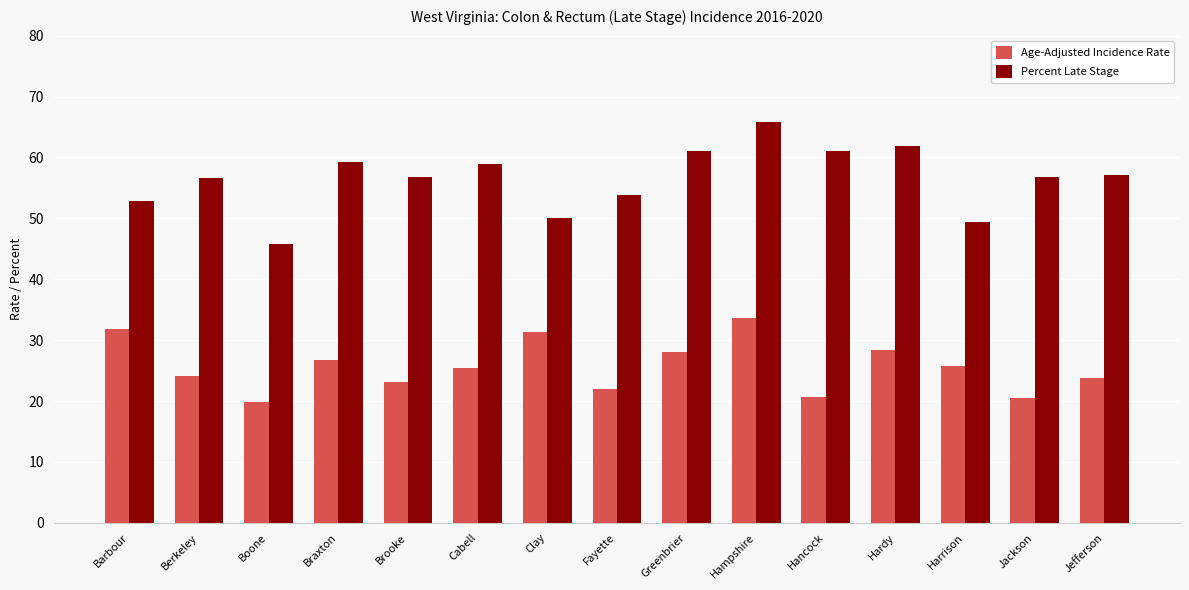

At which label does Percent Late Stage first exceed 56?

Berkeley